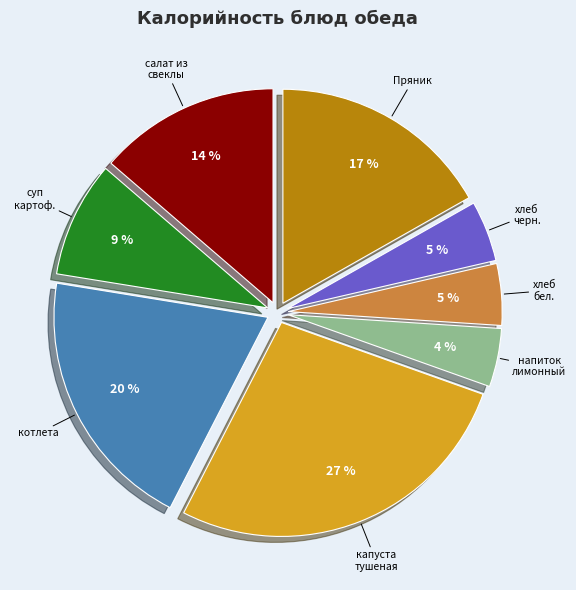

What percentage is the Пряник slice, to the nearest percent?

17%